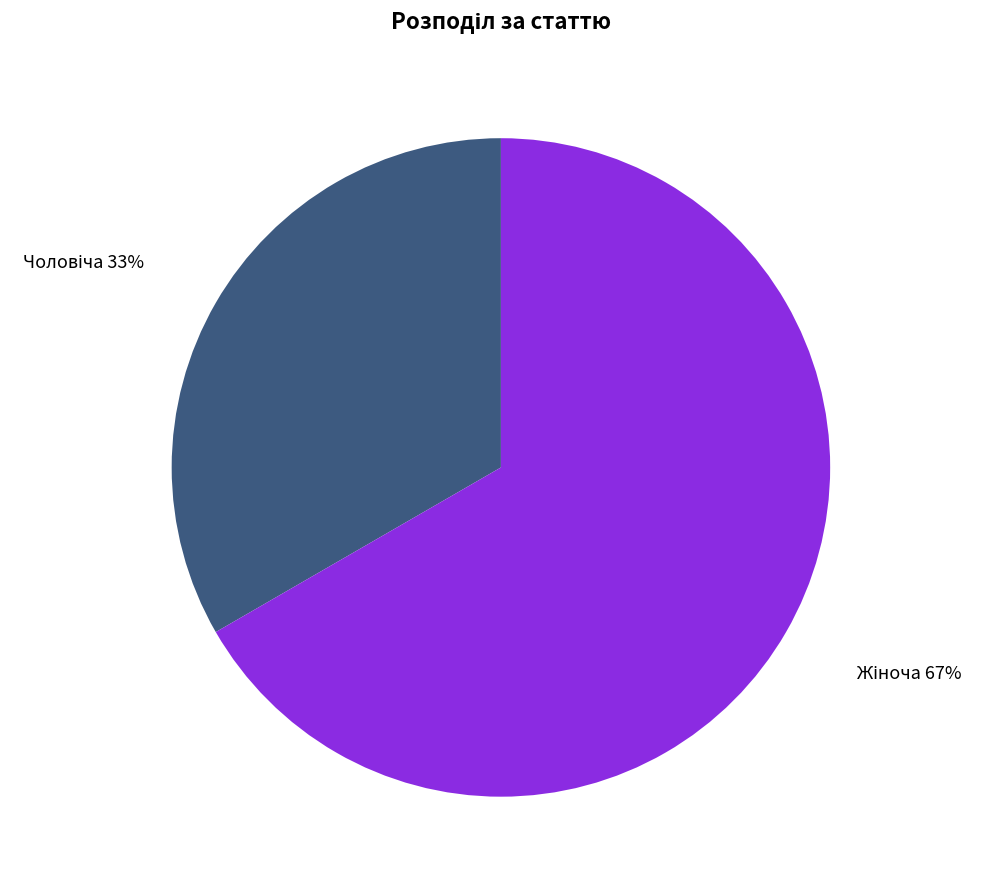

How many segments does this pie chart have?

2